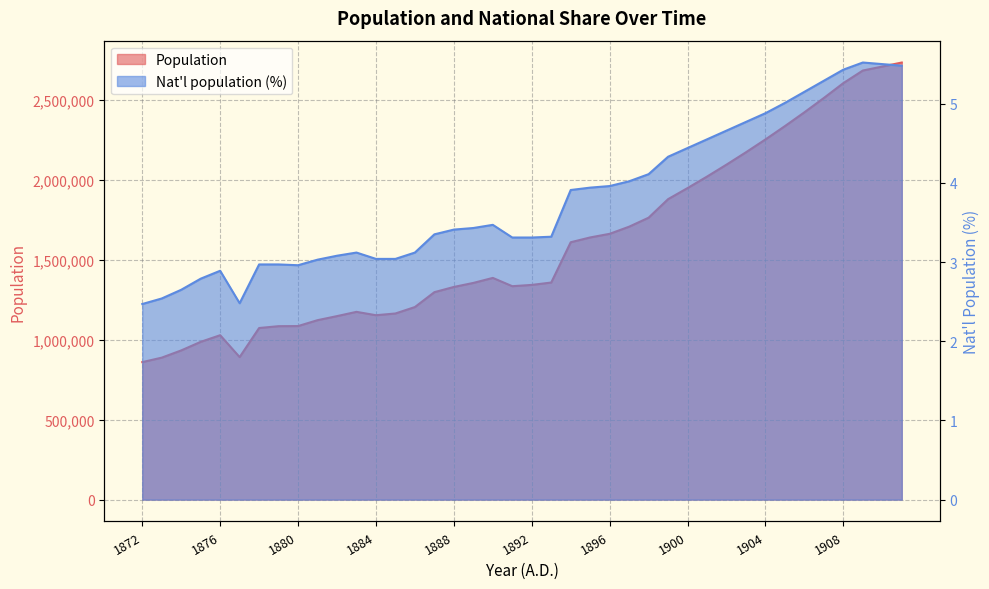

True or false: Population and Nat'l population (%) intersect in this chart.

False